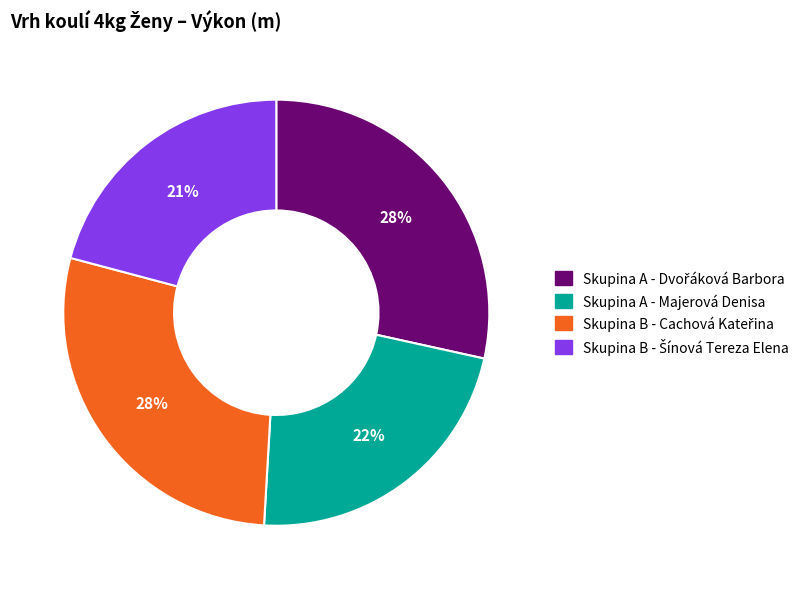

The Skupina A - Majerová Denisa slice represents 22% of the pie. True or false?

True